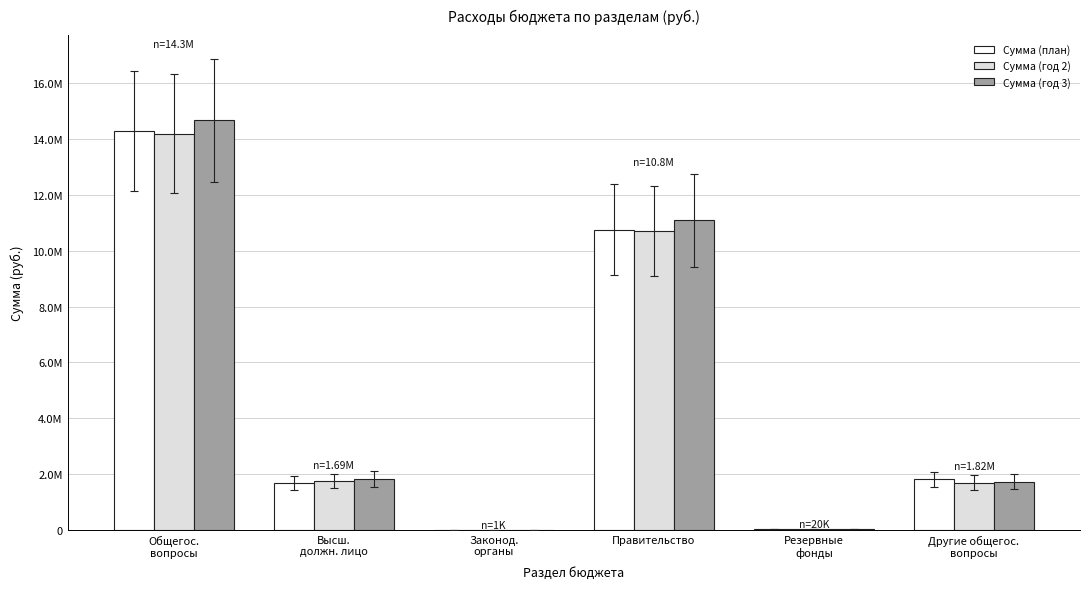

Are the bars grouped side by side (vs. stacked)?

Yes